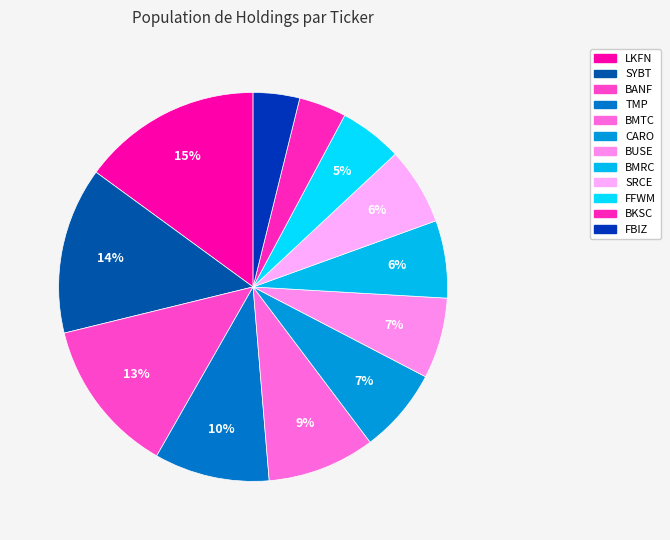

Does any single category account for the majority?

No